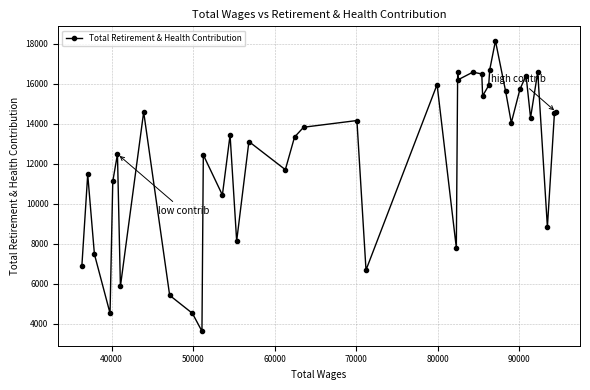

What is the difference between the maximum and minimum values?

14513